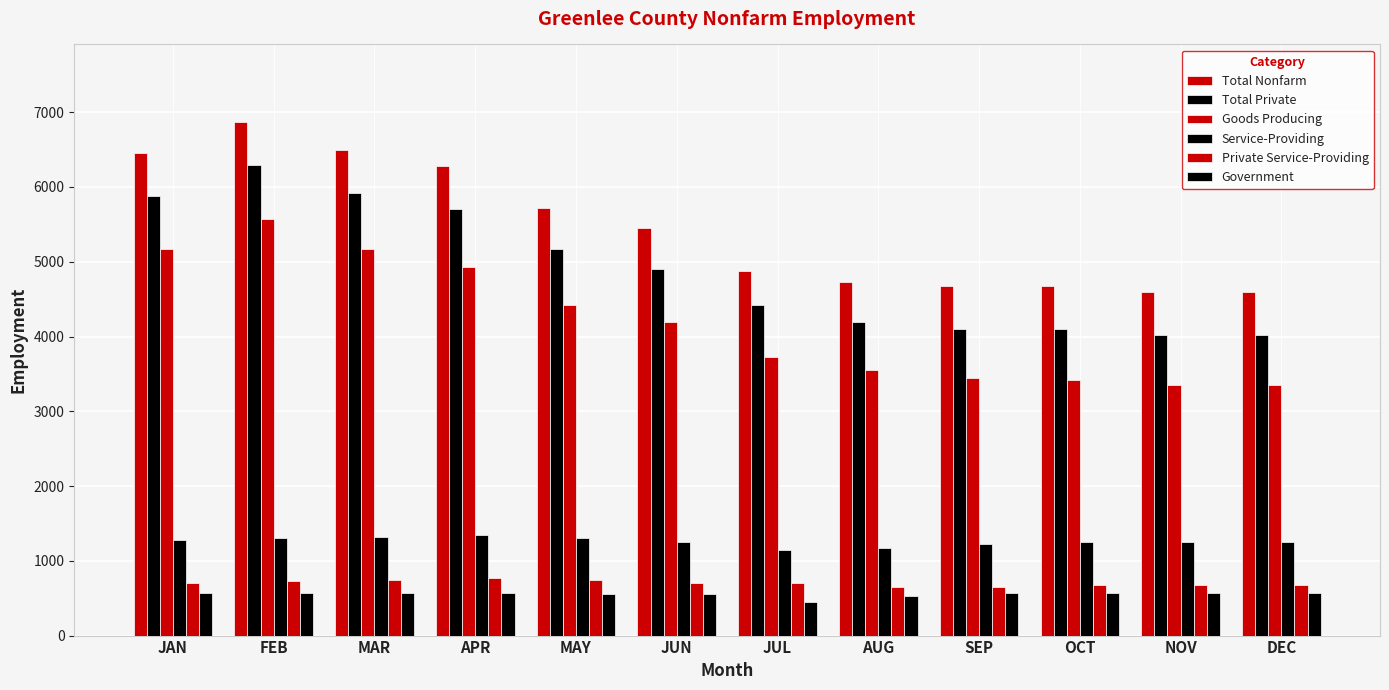

Where does the Service-Providing series first go above 1250?

JAN